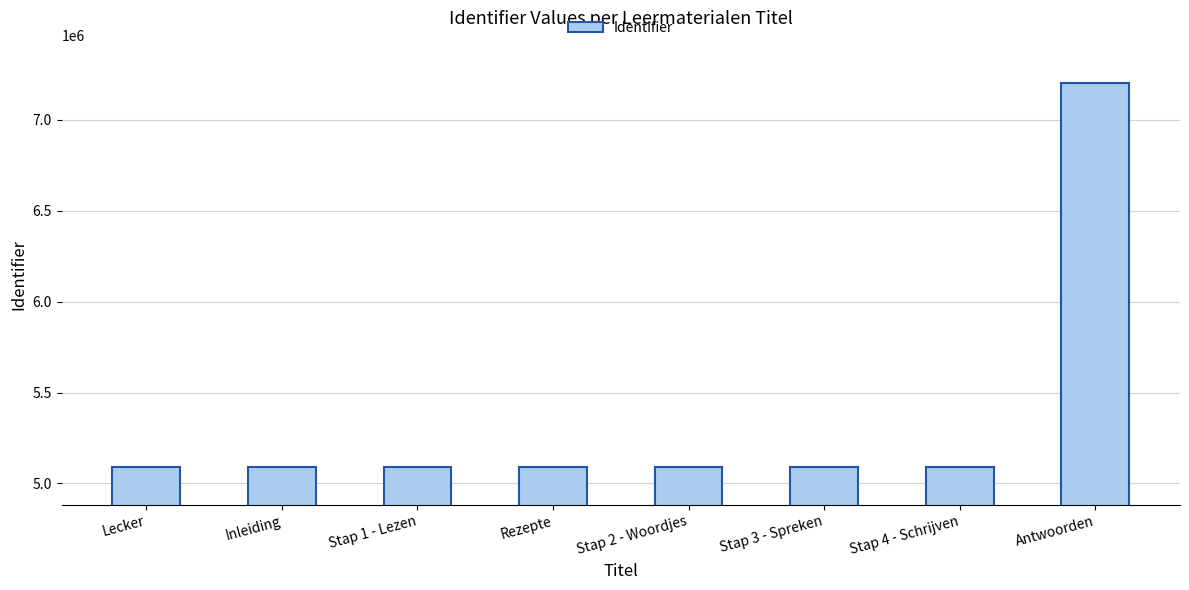

What is the average value?

5356805